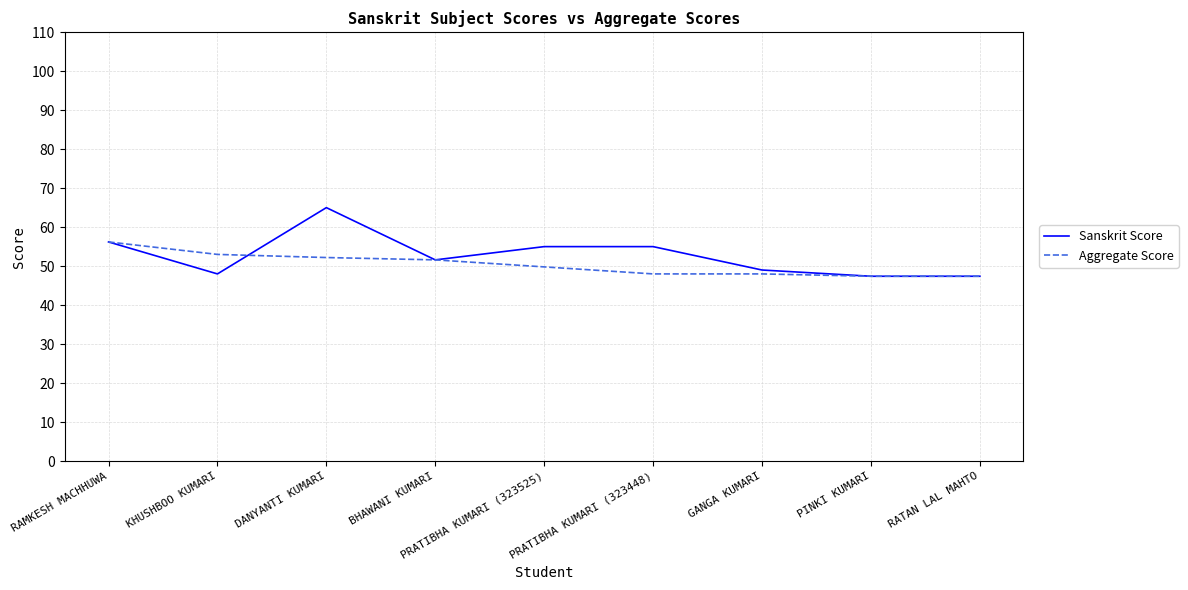

What is the lowest value of the Sanskrit Score series?

47.4